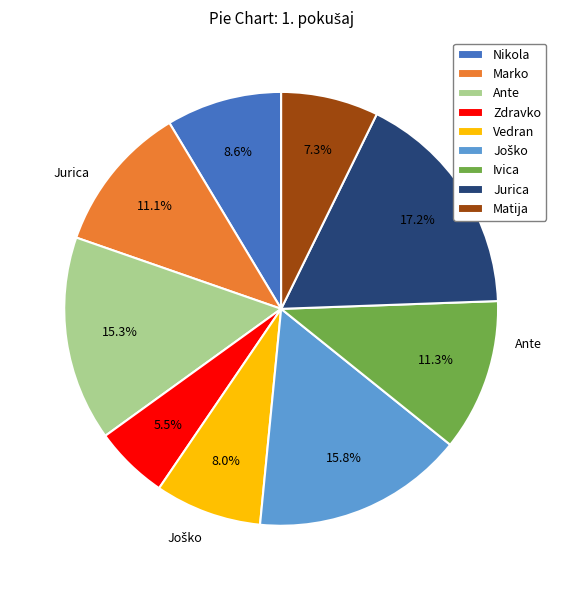

Is there a majority slice in this chart?

No